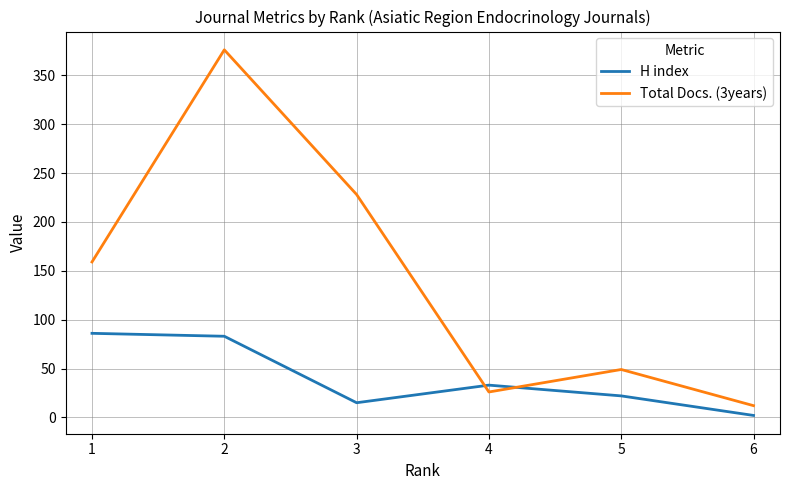

At 4, list the series in order from largest to smallest.

H index, Total Docs. (3years)